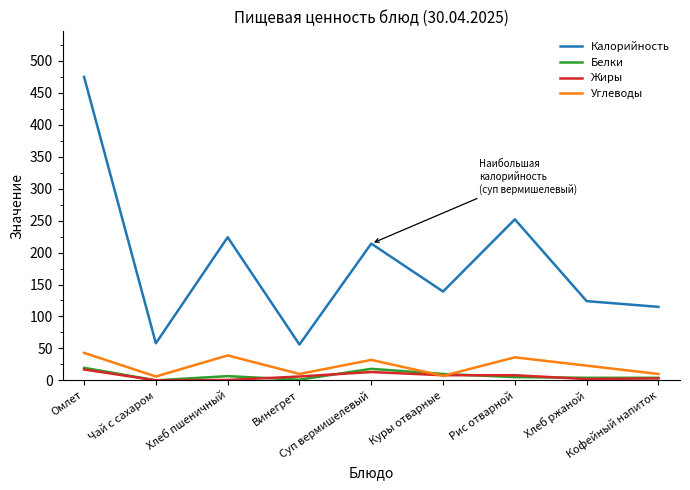

How many lines are shown in the chart?

4